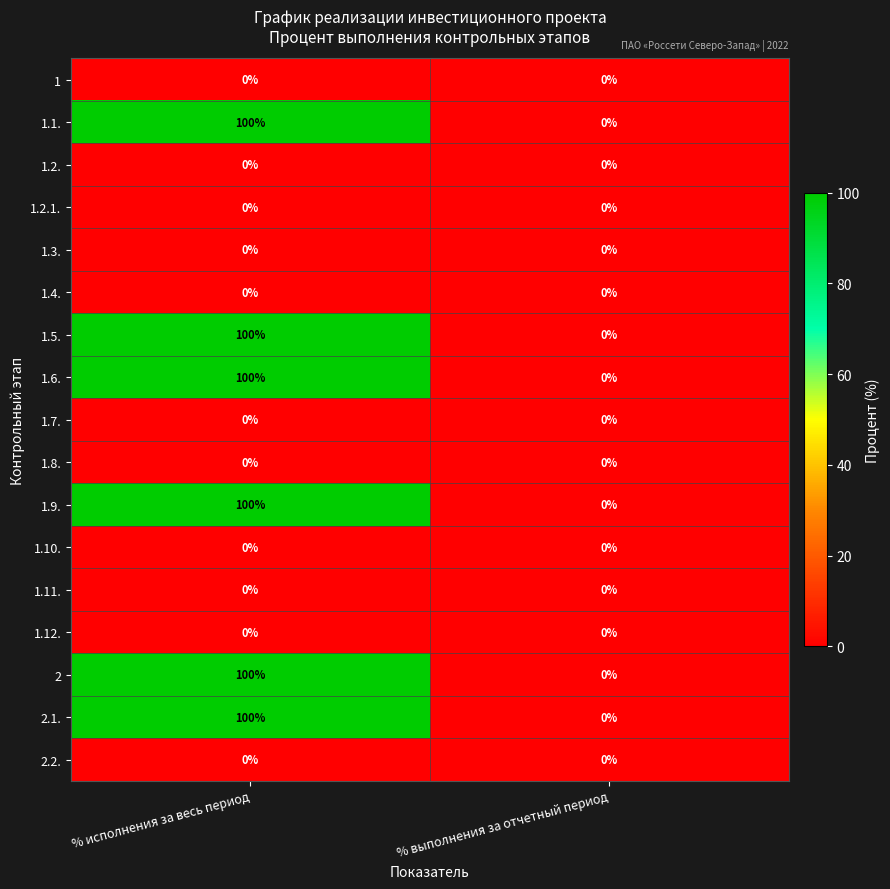

At which category is the sum across all series the highest?

% исполнения за весь период